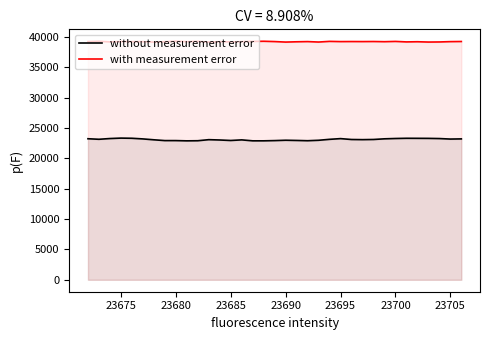

List the series in order of their peak value, lowest first.

without measurement error, with measurement error